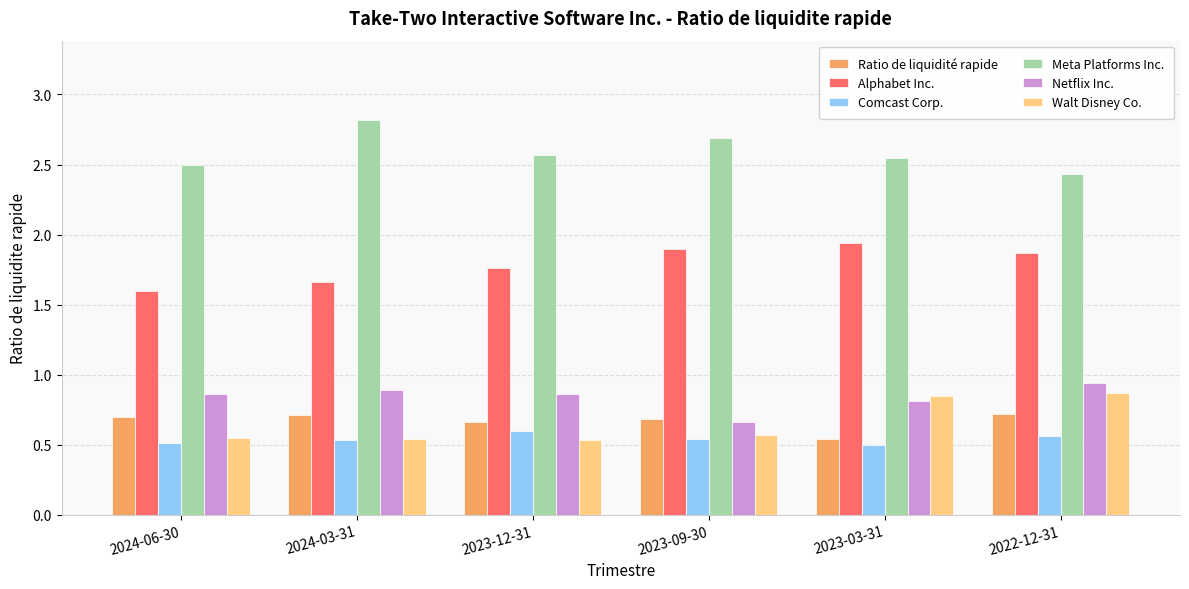

What is the label of the 3rd bar from the left?

2023-12-31